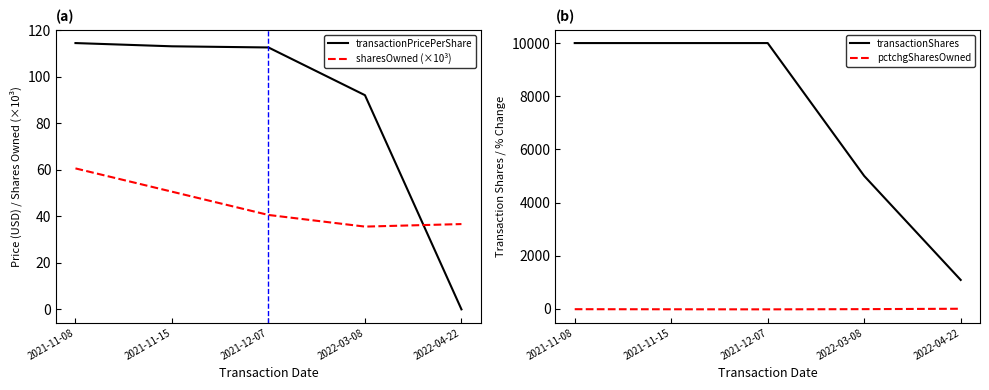

What is the difference between the highest and lowest values at 2021-11-08?

10014.0